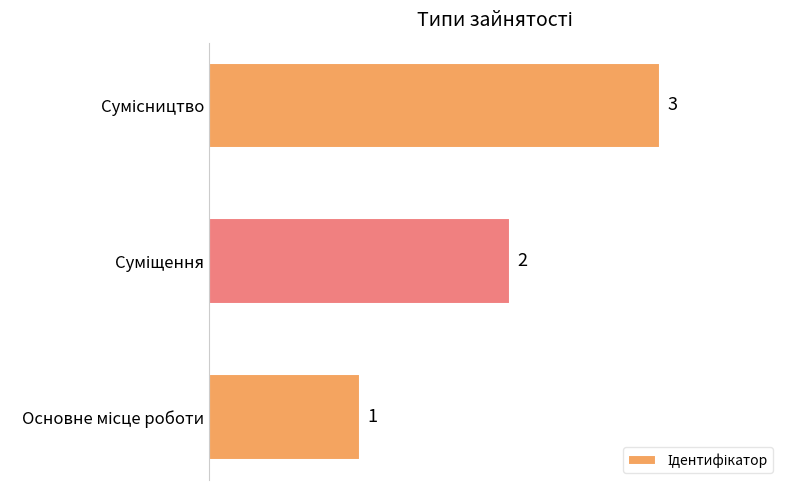

What is the maximum value shown in the chart?

3